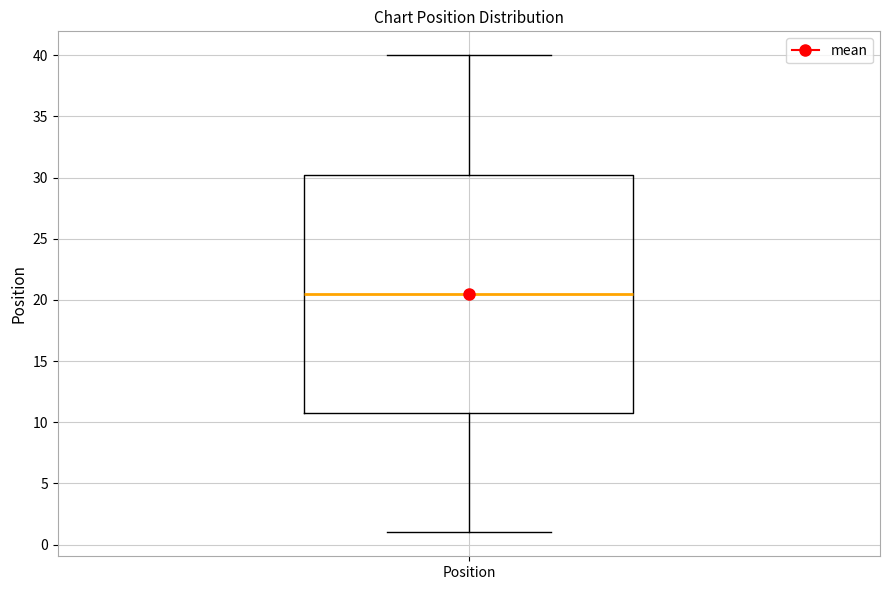

Transcribe this box plot: give where the median line is, the range the box spans, and where the two whiskers end, as read against the y-axis. The values are not printed on the chart, so give them approximately, as read against the axis.

median 20.5, box 11.0 to 30.5, whiskers 1.0 to 40.0